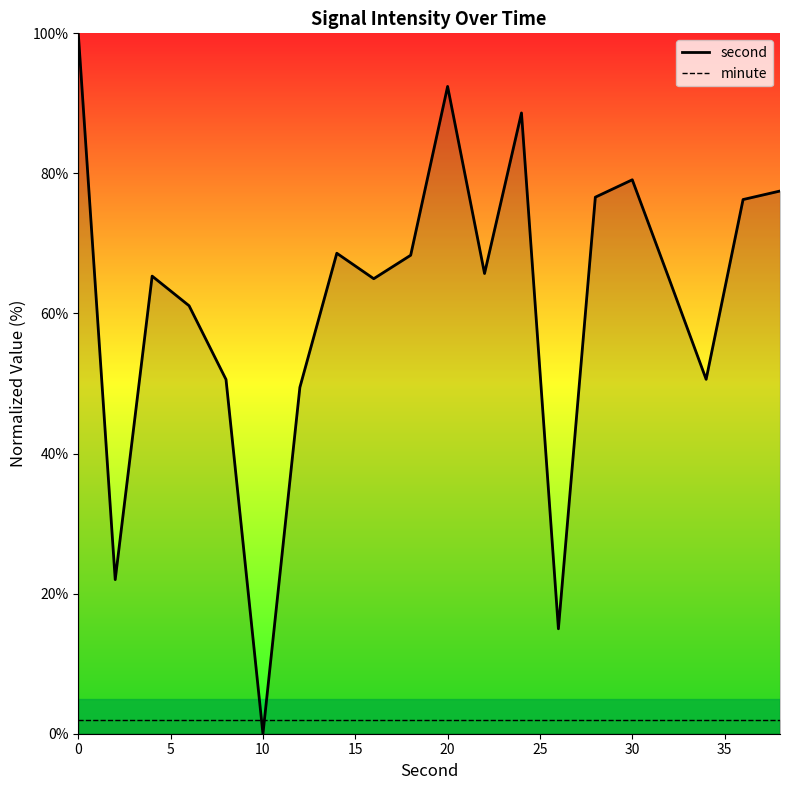

True or false: minute and second cross at least once.

True